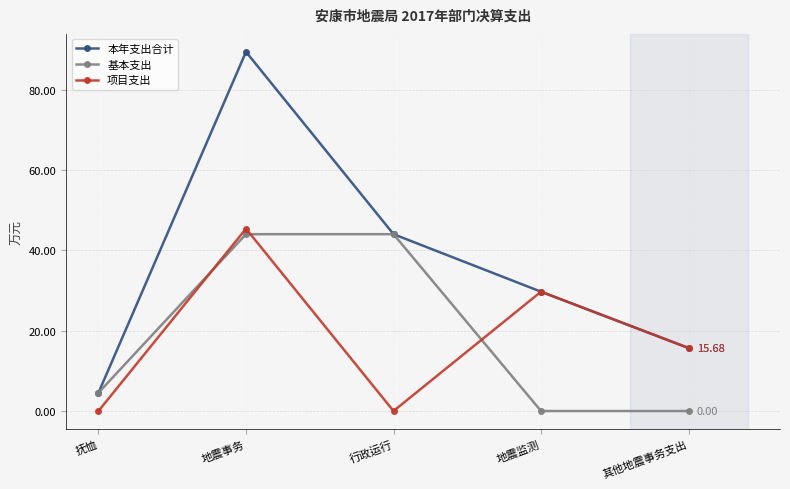

What is the difference between the maximum and minimum values in the 本年支出合计 series?

84.8